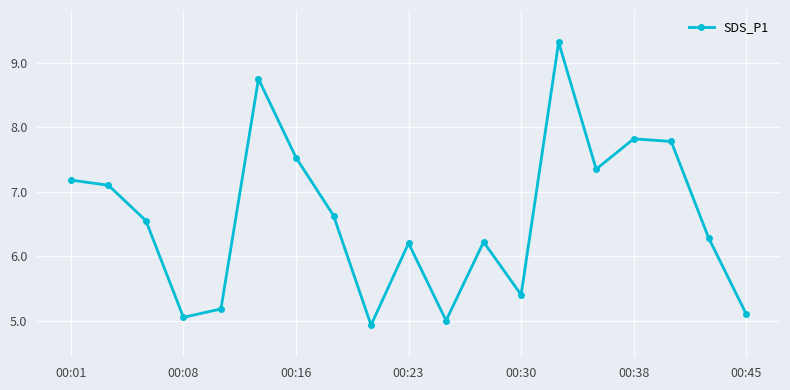

Does the chart display data point markers on the line(s)?

Yes